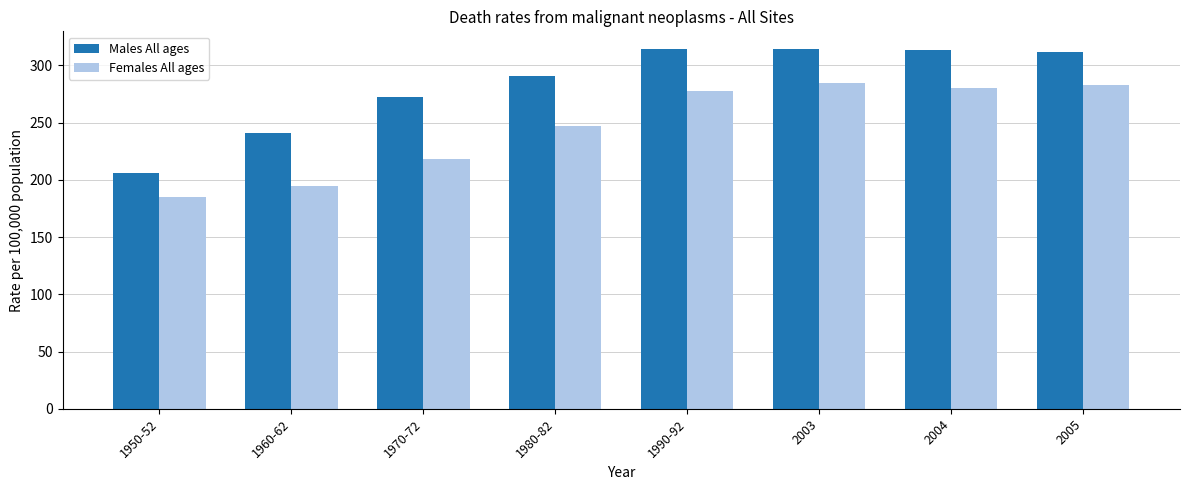

Which series has the largest total across all categories?

Males All ages